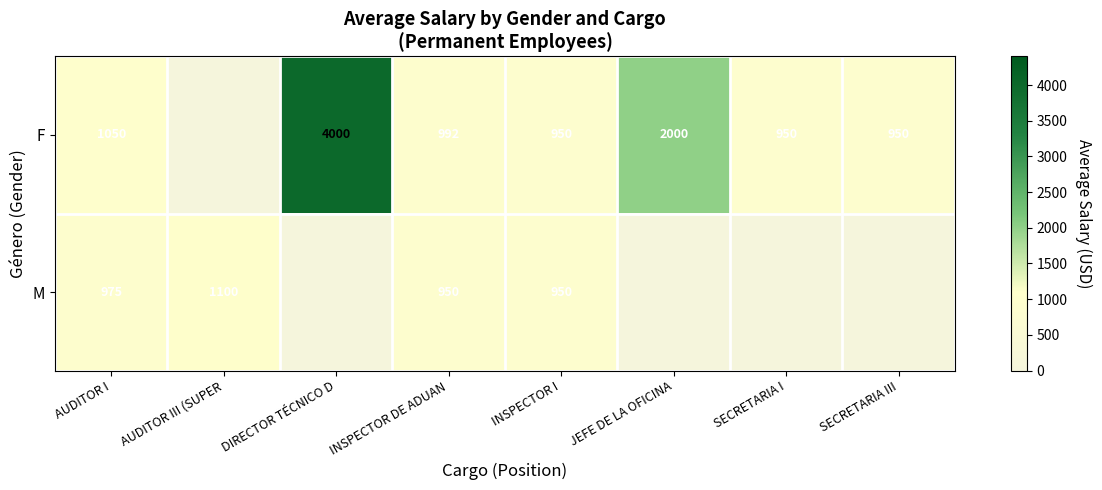

What is the sum of the M values at INSPECTOR DE ADUAN and AUDITOR III (SUPER?

2050